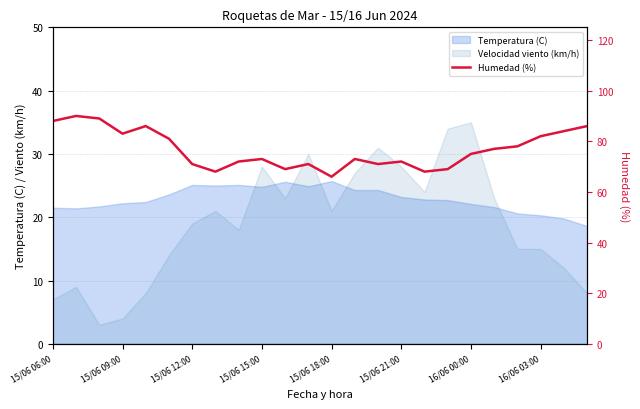

How many data points are less than 75?

12